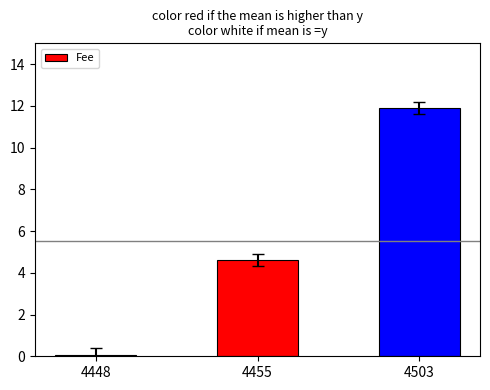

What is the change in value from 4455 to 4503?

+7.3